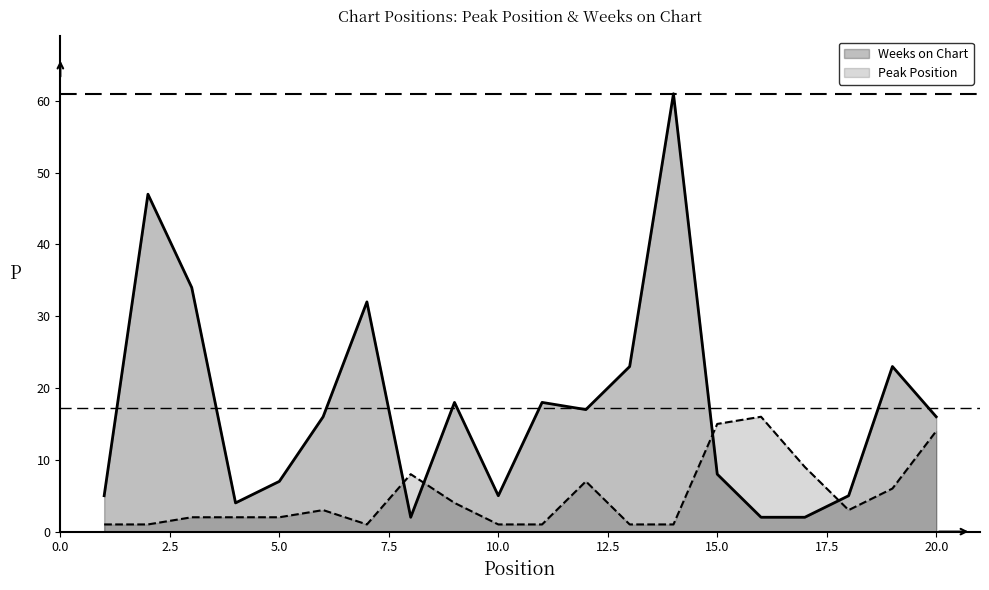

List the series in order of their overall mean, highest first.

Weeks on Chart, Peak Position